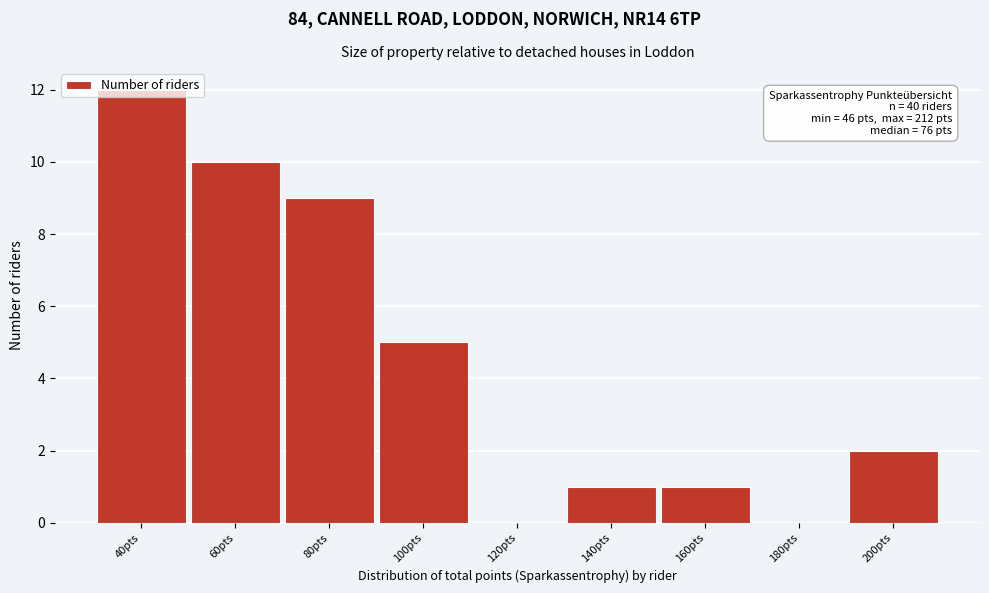

True or false: the data shows 7 at 120pts.

False